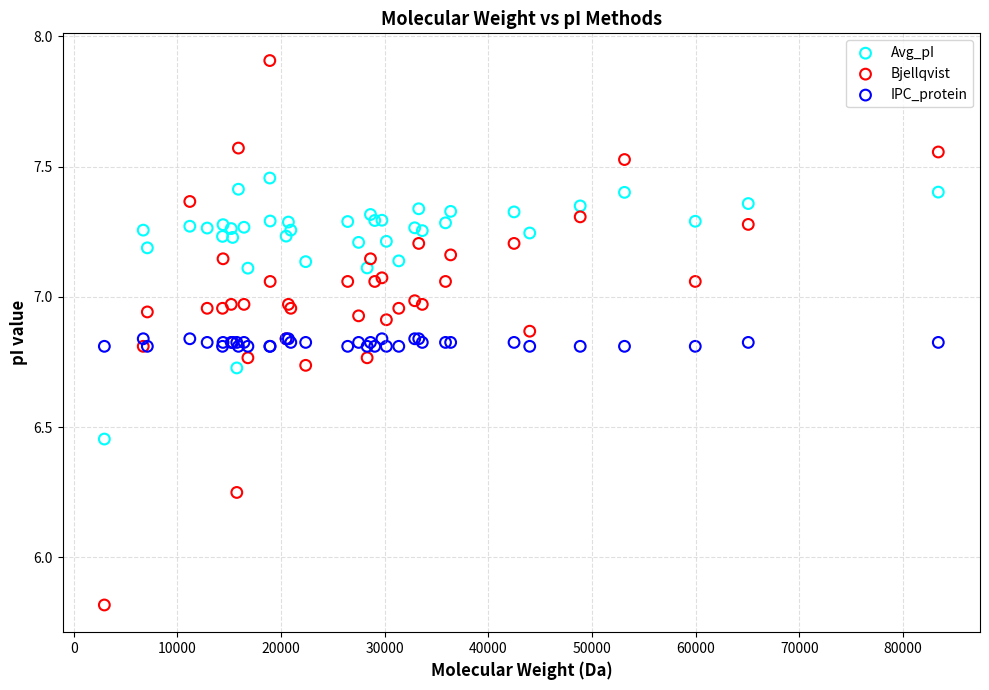

Which series has the largest Y range (max minus min)?

Bjellqvist